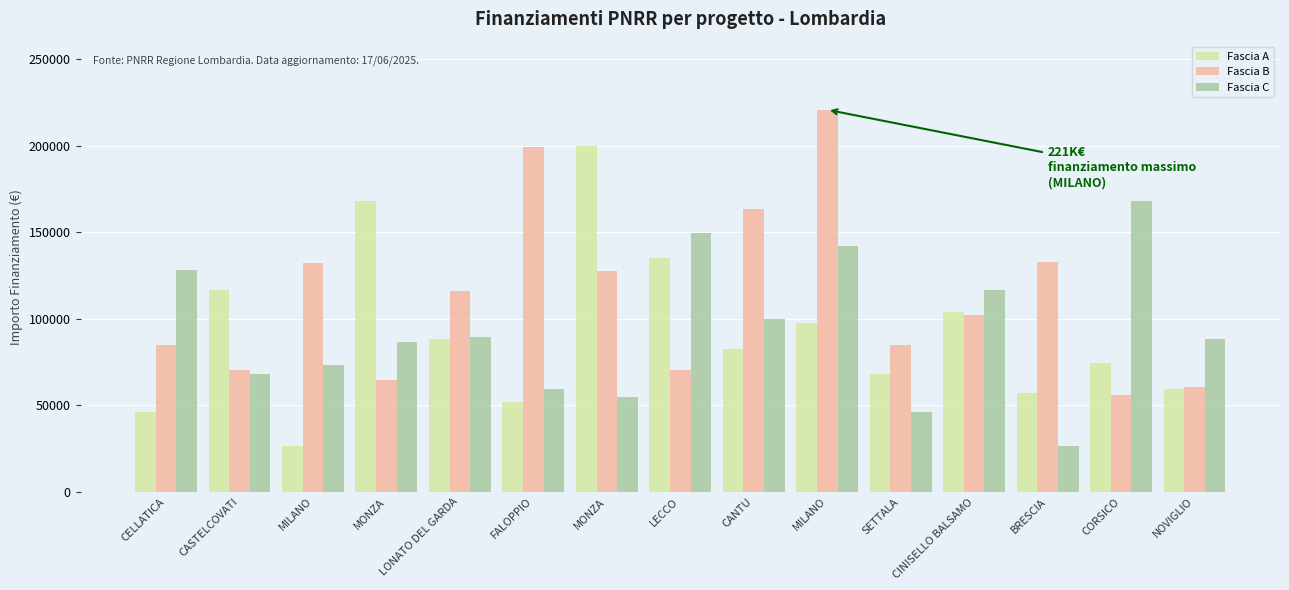

What are all the series names shown in the legend?

Fascia A, Fascia B, Fascia C